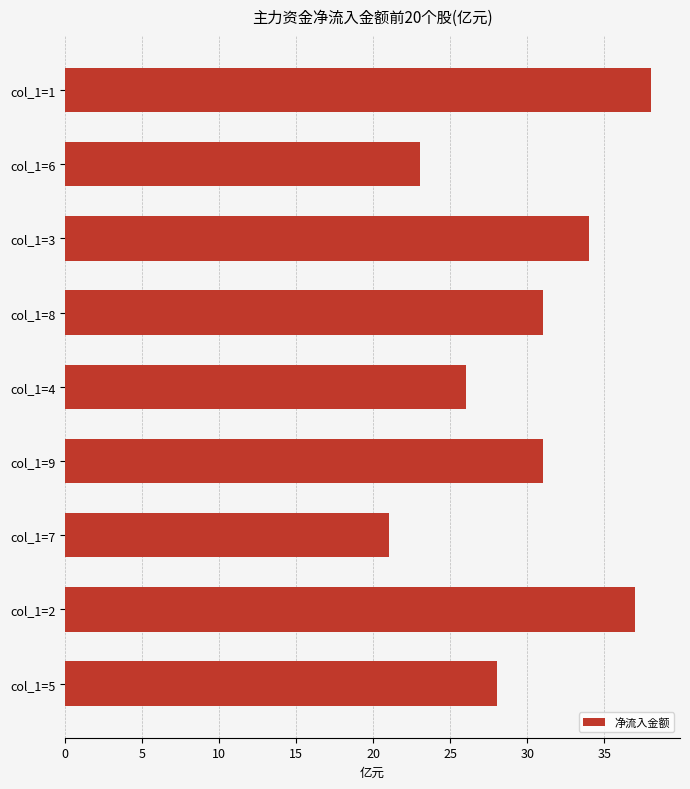

How many data points does each series have?

9